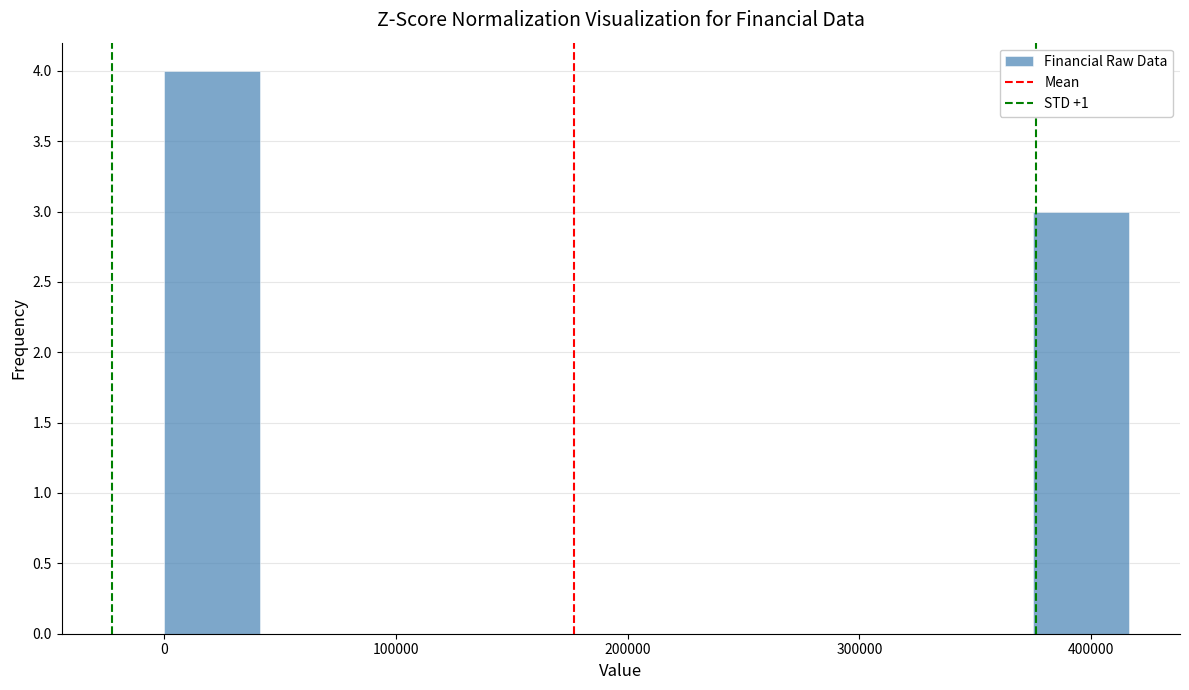

Reading left to right, transcribe this chart: for each bar, give the range it covers on the x-axis and its height. Neither the bar edges nor the heights are printed on the chart, so give them approximately, as read against the axes.

0 to 40000: 4
40000 to 80000: 0
80000 to 120000: 0
120000 to 170000: 0
170000 to 210000: 0
210000 to 250000: 0
250000 to 290000: 0
290000 to 330000: 0
330000 to 370000: 0
370000 to 420000: 3